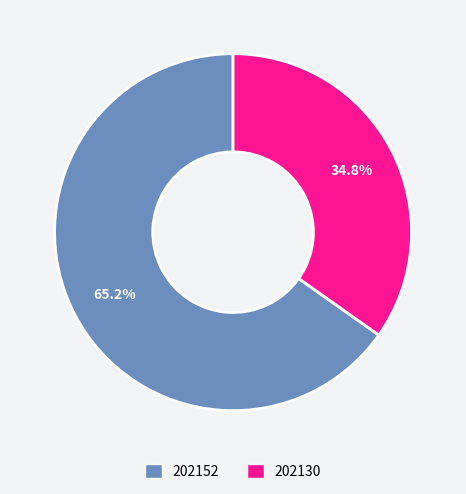

To the nearest percent, what is the average slice percentage?

50%